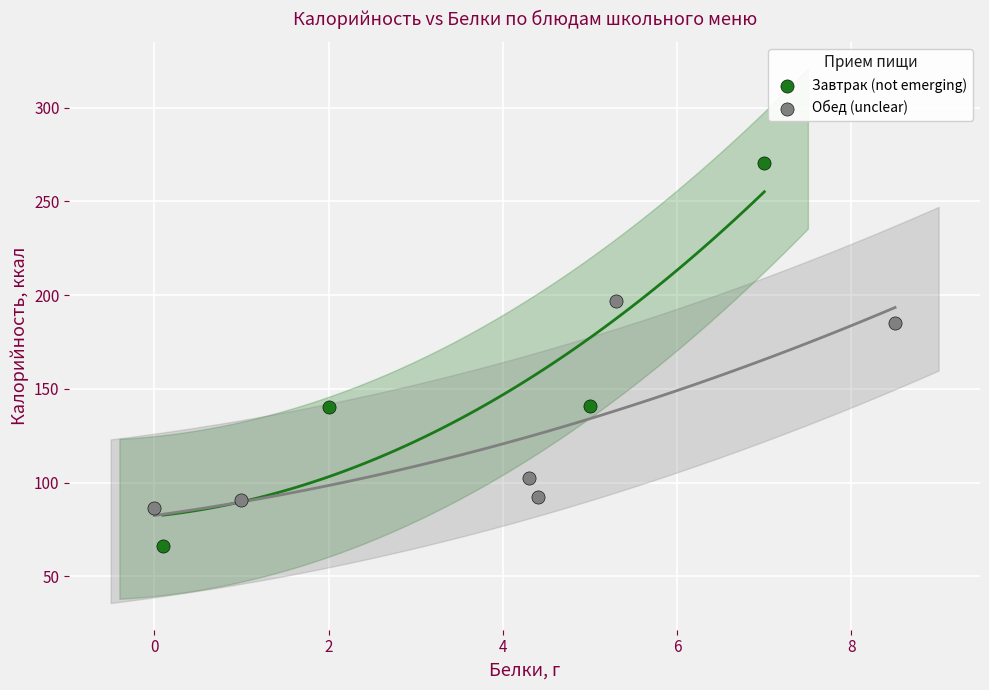

Which series reaches the minimum Y coordinate?

Завтрак (not emerging)